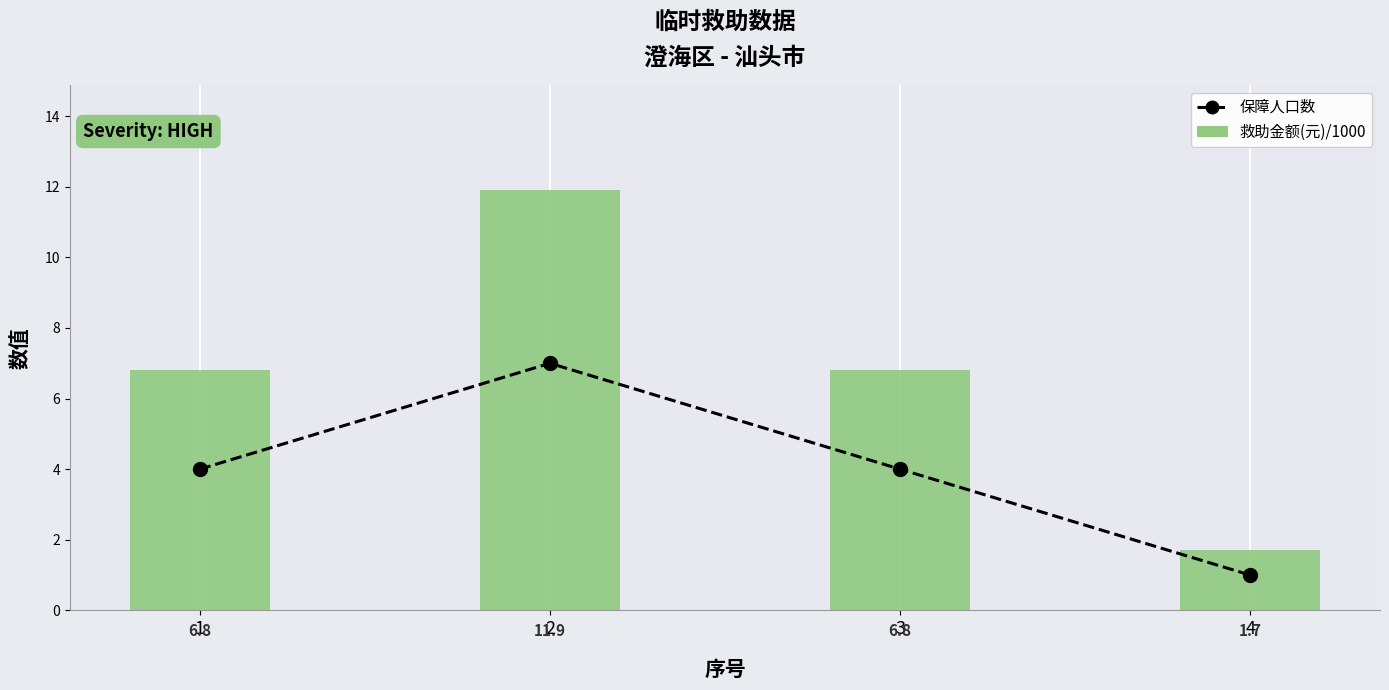

How many categories are shown in the chart?

4